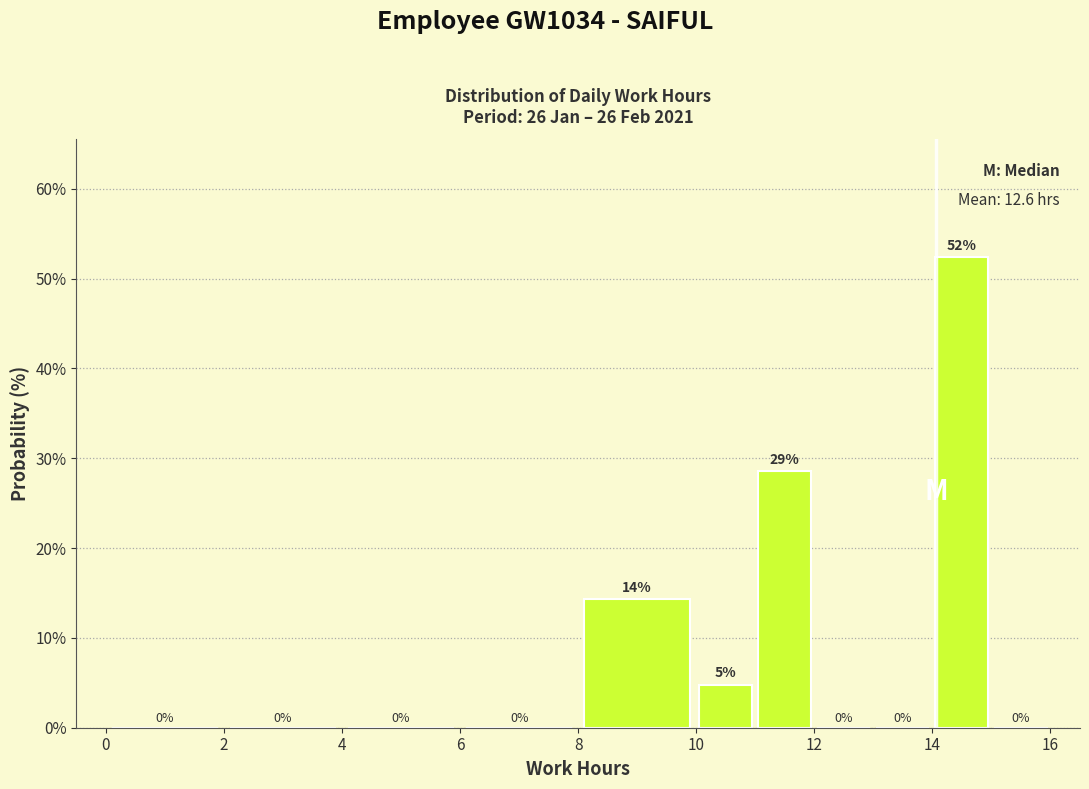

Over which range of the x-axis is the bar tallest?

14 to 15